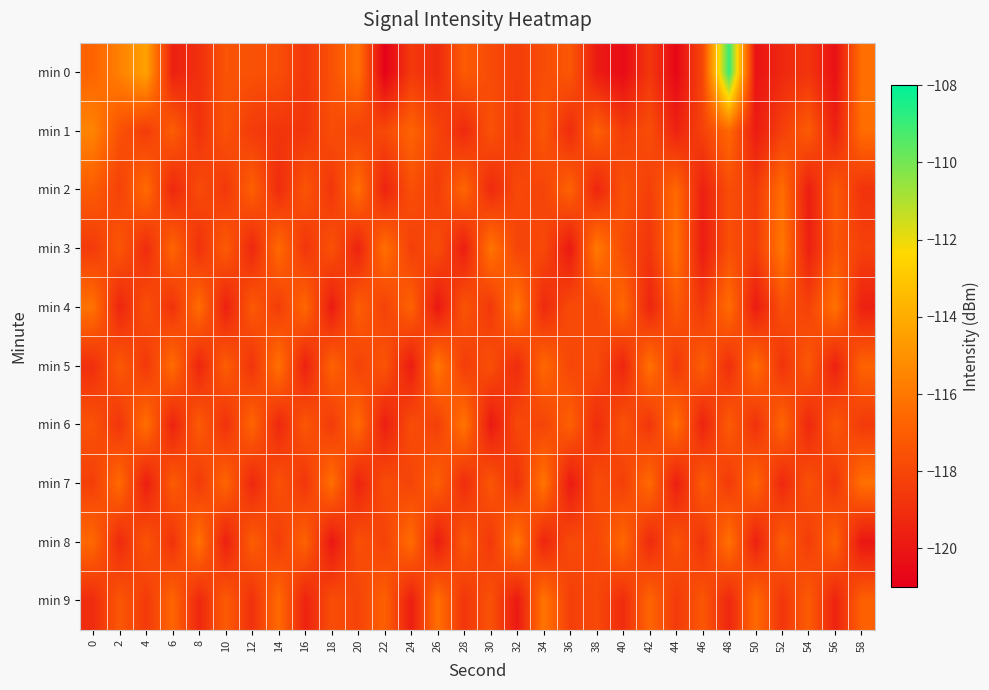

Which series has the largest range (max minus min)?

min 0